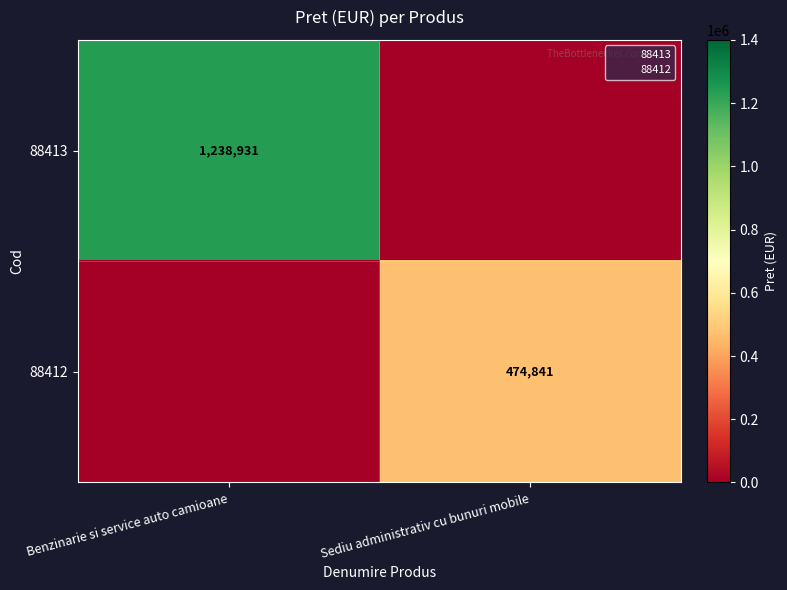

What is the approximate value of 88412 at Sediu administrativ cu bunuri mobile?

474840.8